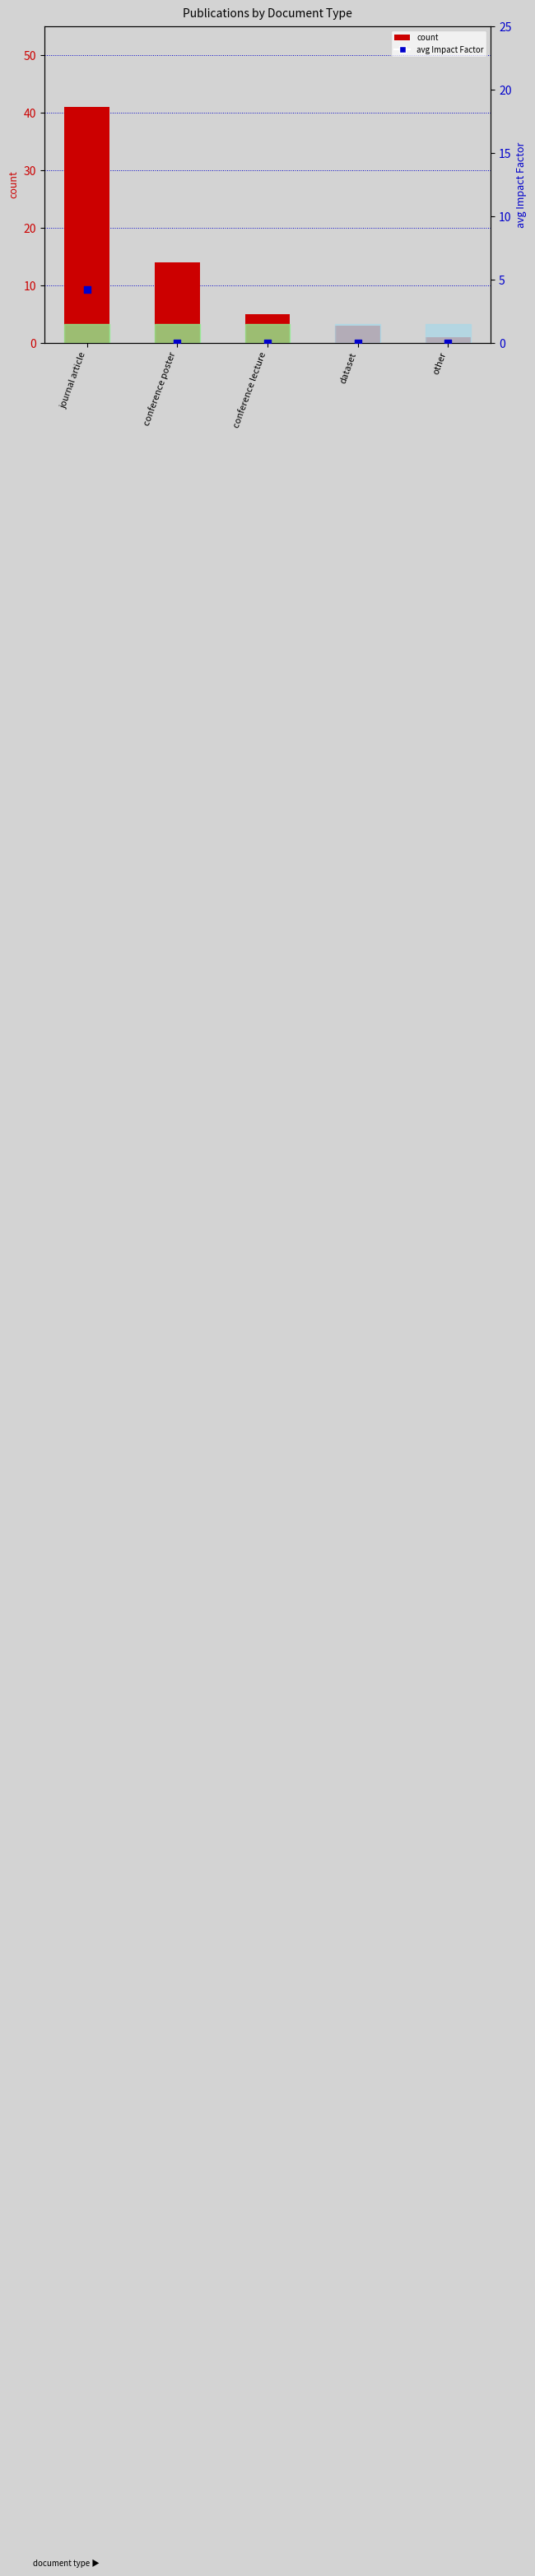

What are all the series names shown in the legend?

count, avg Impact Factor